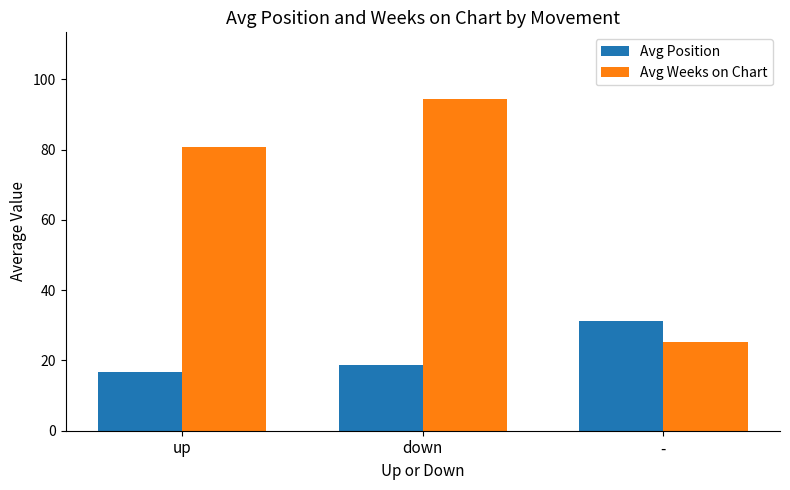

Is it true that Avg Weeks on Chart equals 25.2 at -?

True